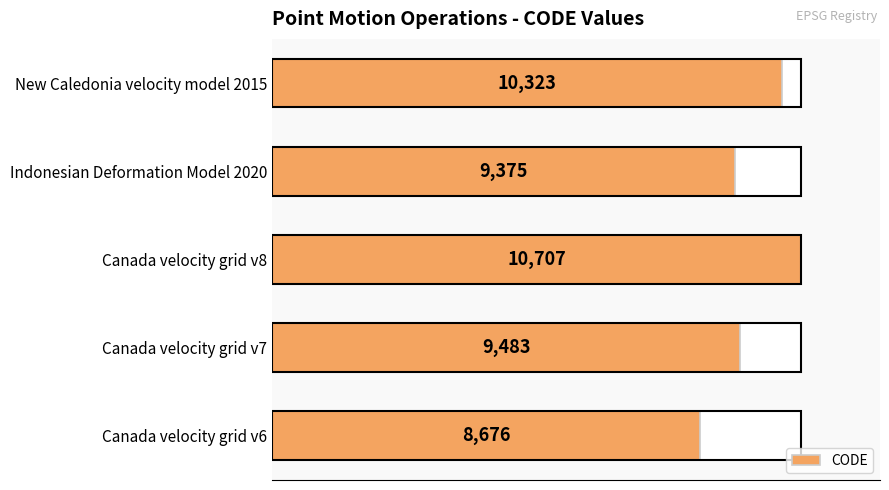

Is it true that the value at Canada velocity grid v6 is 12542?

False